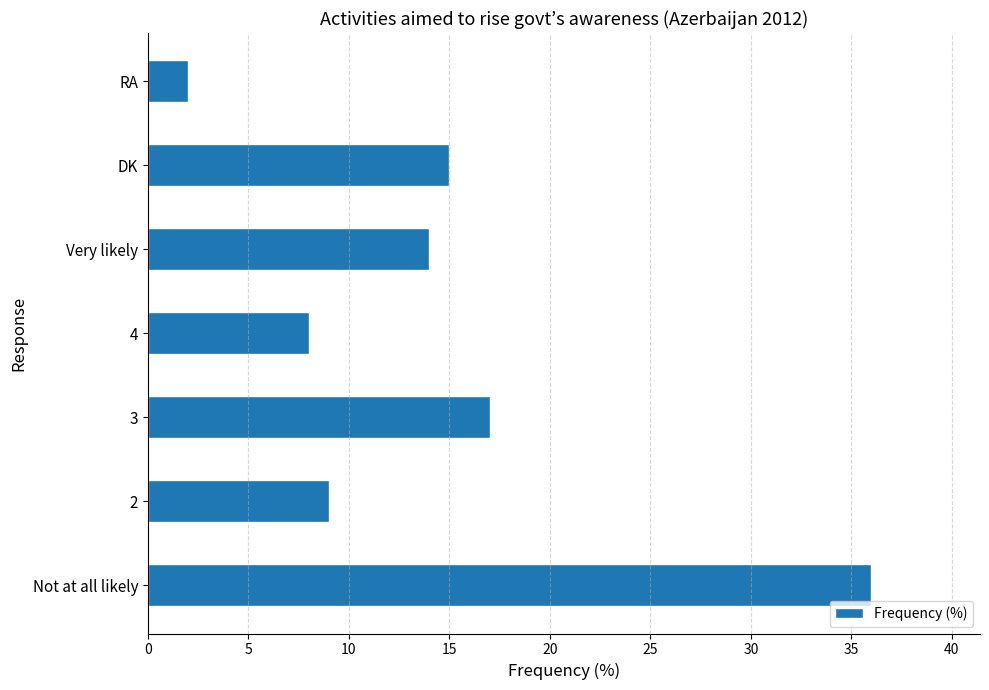

What is the sum of all values?

101